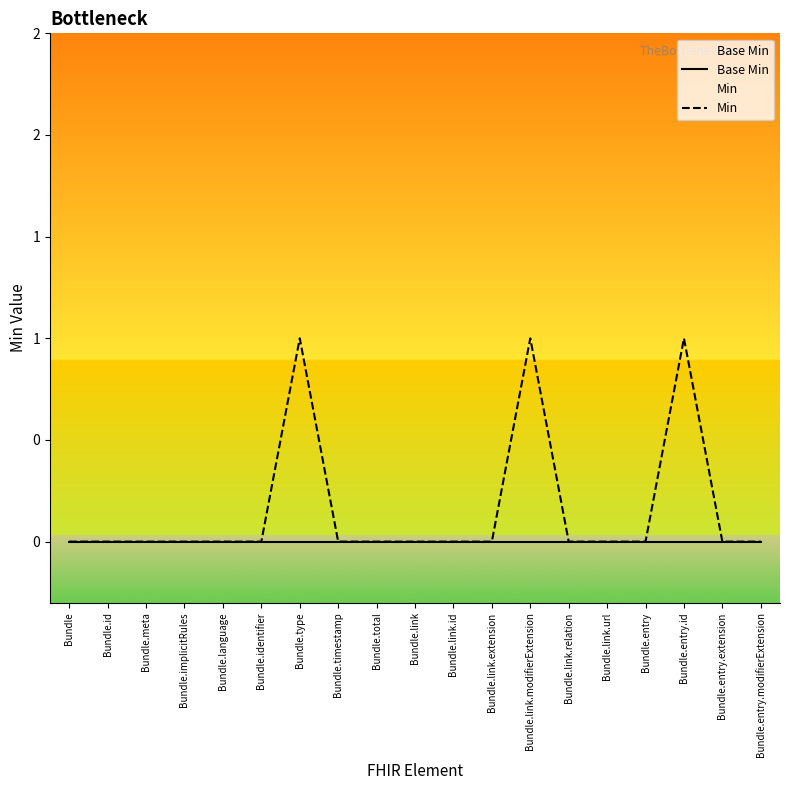

True or false: Base Min has more than 1 points higher than both neighbors.

False